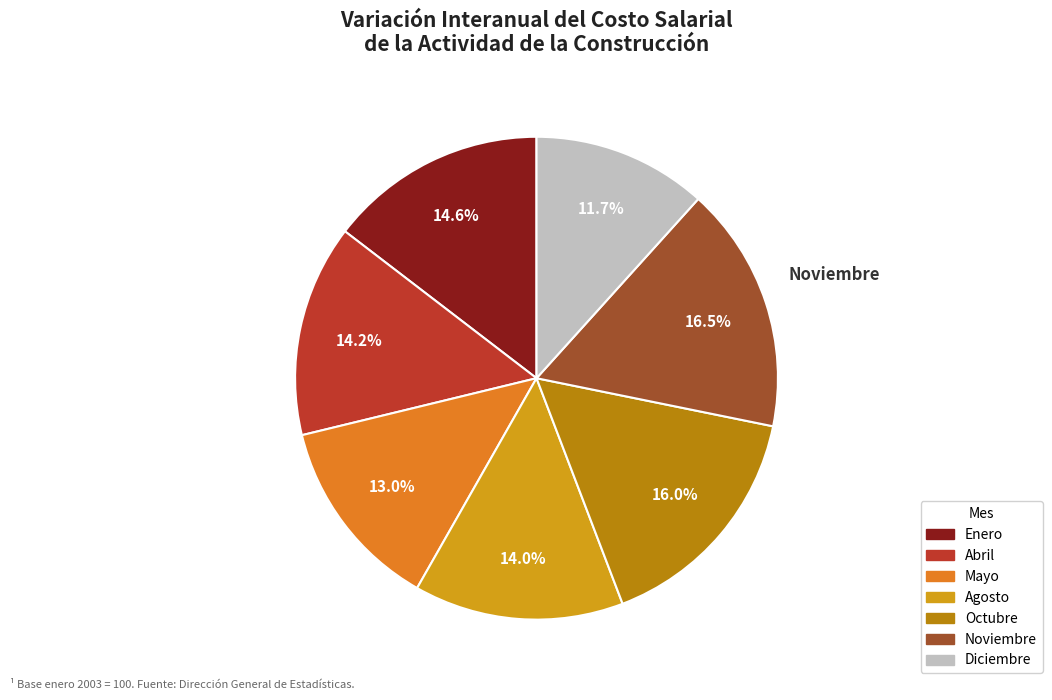

To the nearest percent, what is the combined percentage of Mayo and Diciembre?

25%